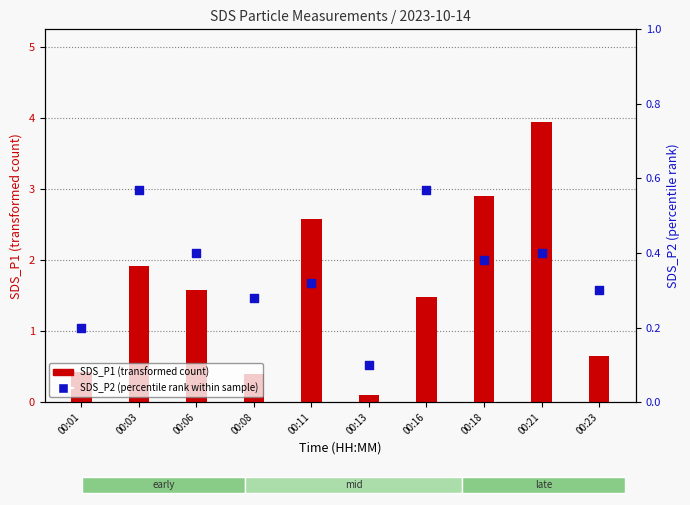

Which series has the widest spread of Y values?

SDS_P1 (transformed count)